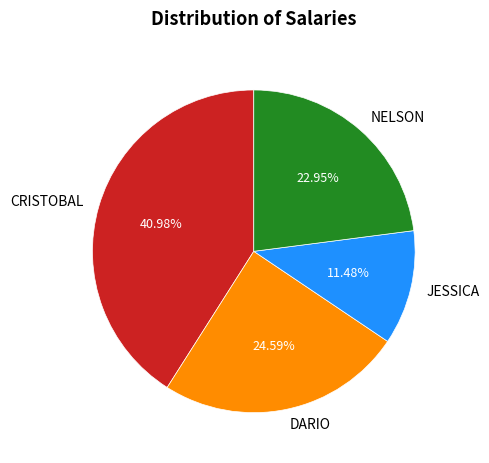

Does any single category account for the majority?

No